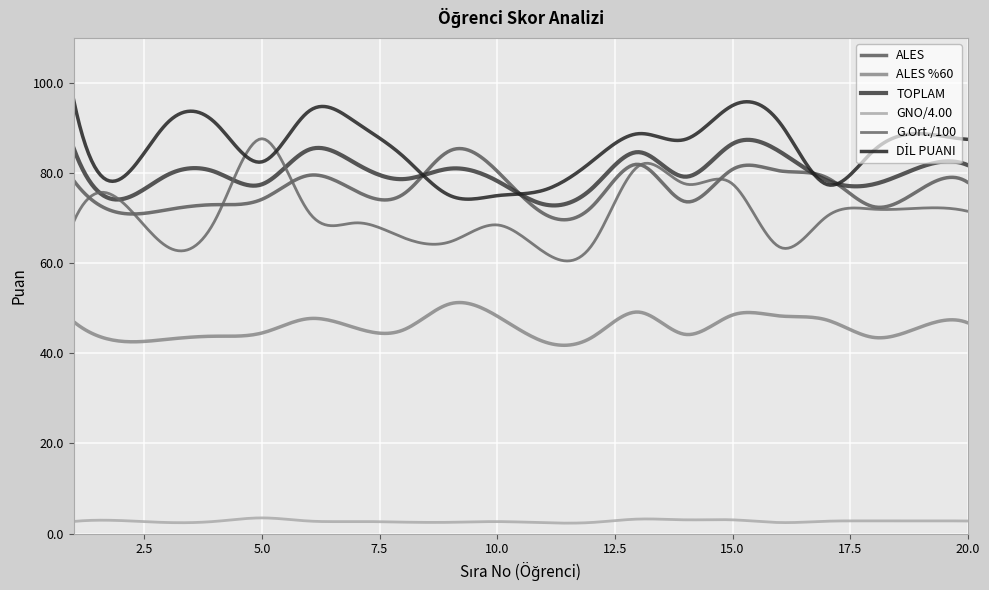

In GNO/4.00, how many points are lower than both neighbors (excluding endpoints)?

7